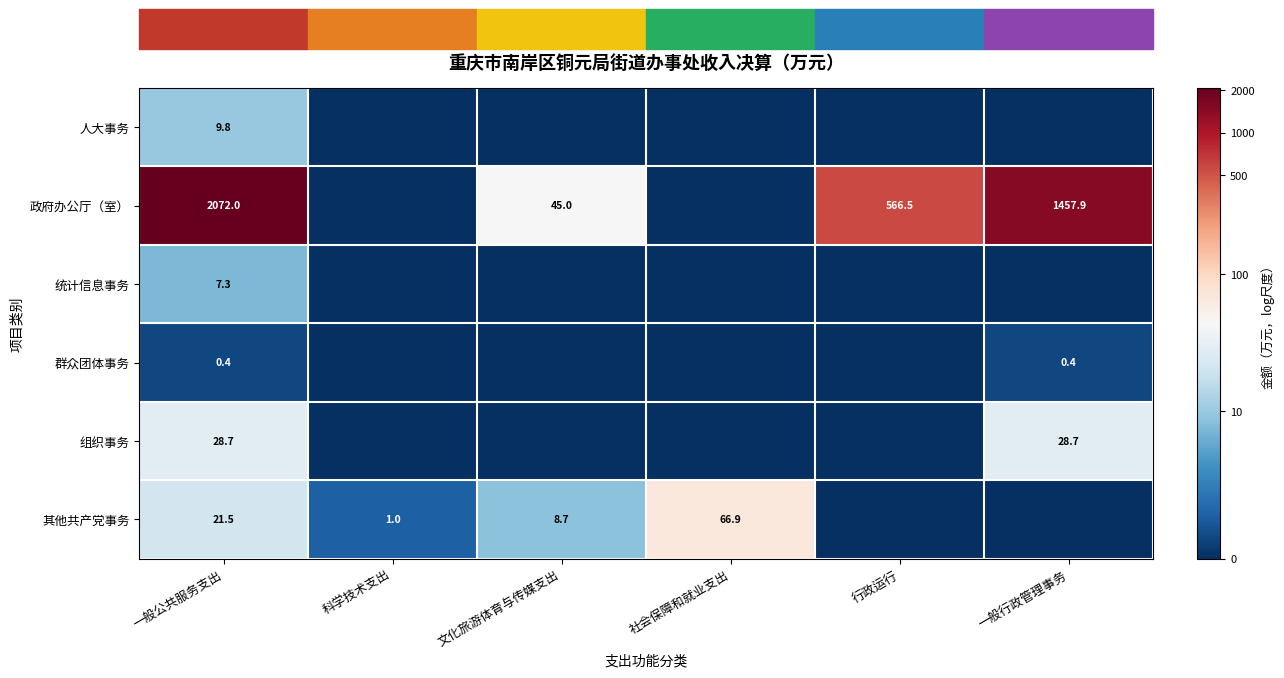

Is it true that 政府办公厅（室） equals 930.0 at 一般行政管理事务?

False